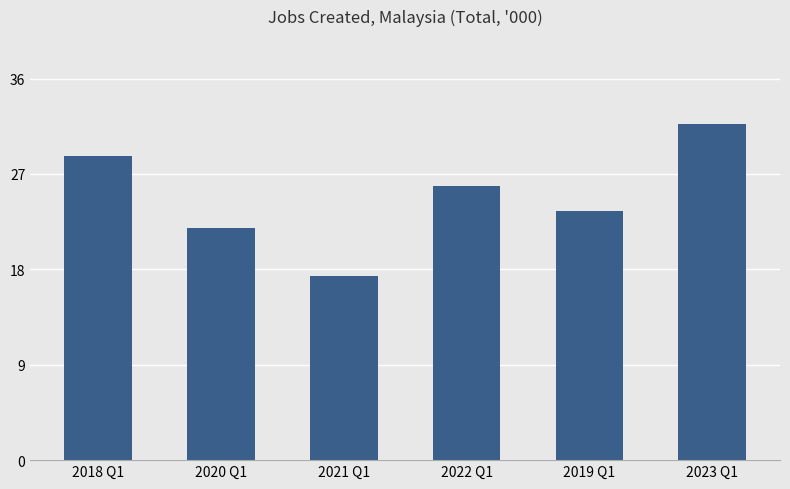

Which category has the lowest value across all series?

2021 Q1